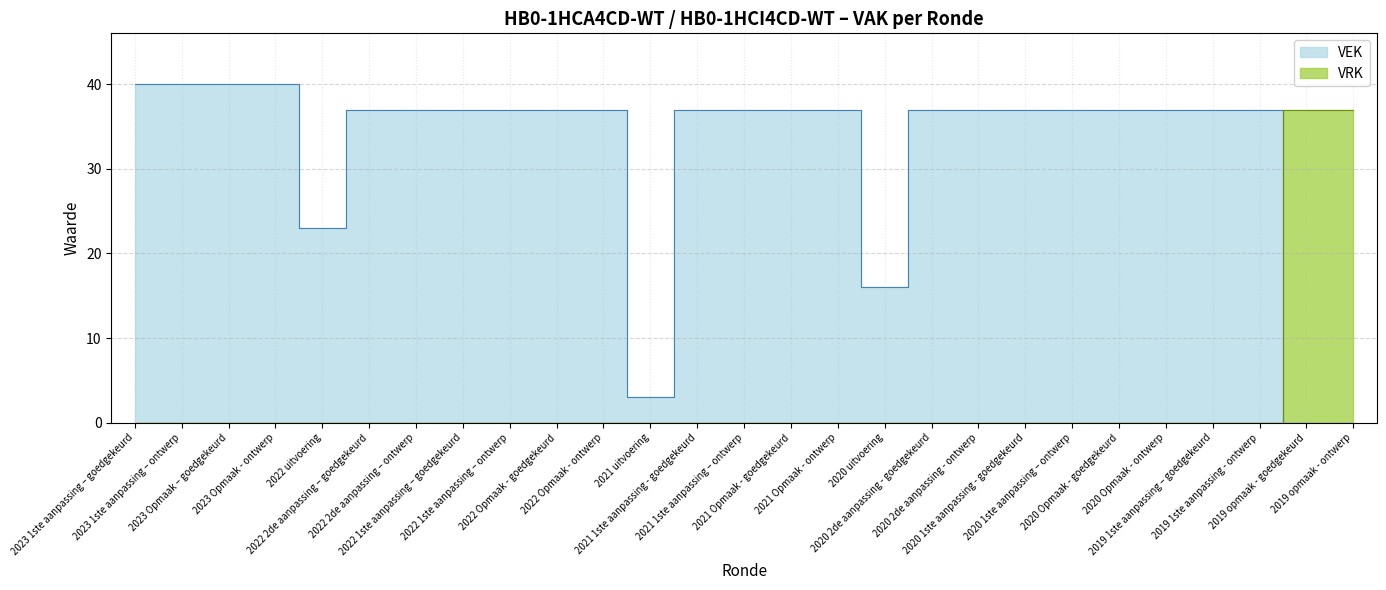

Between 2022 Opmaak - goedgekeurd and 2020 2de aanpassing - goedgekeurd, which is larger?

2022 Opmaak - goedgekeurd